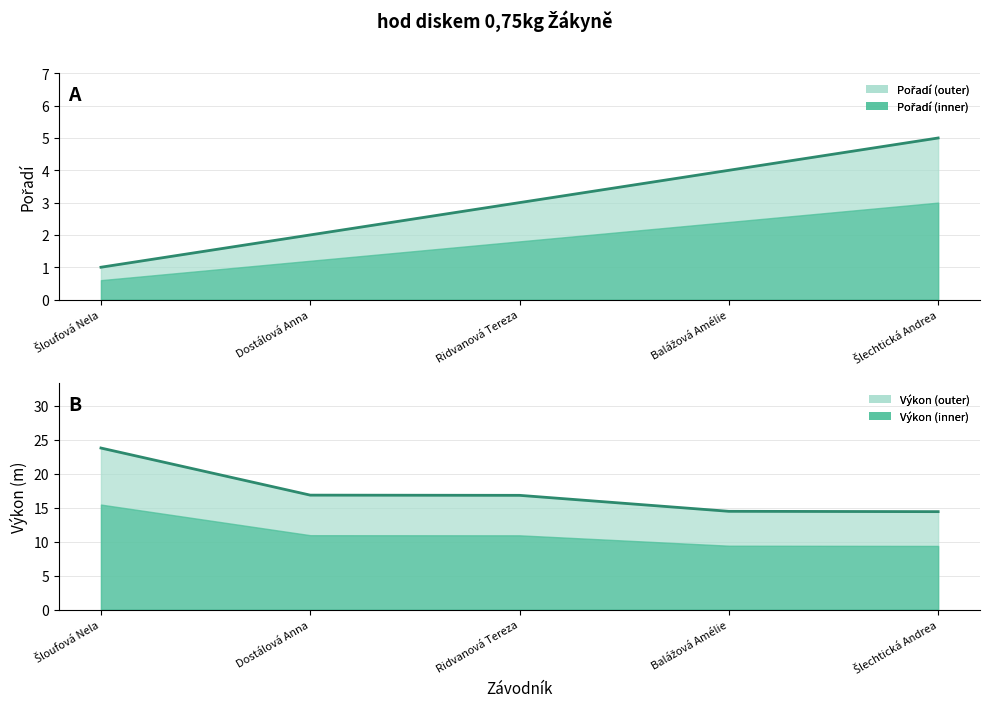

True or false: Výkon has more than 0 interior local peaks.

False